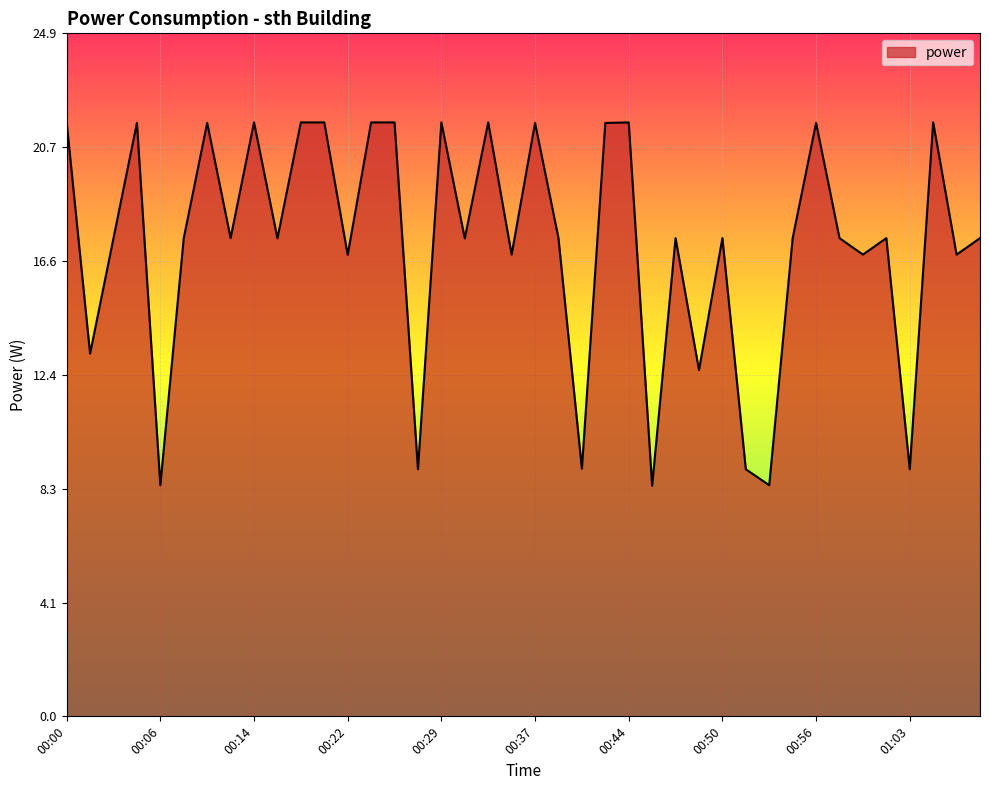

What is the difference between the maximum and minimum values?

13.2